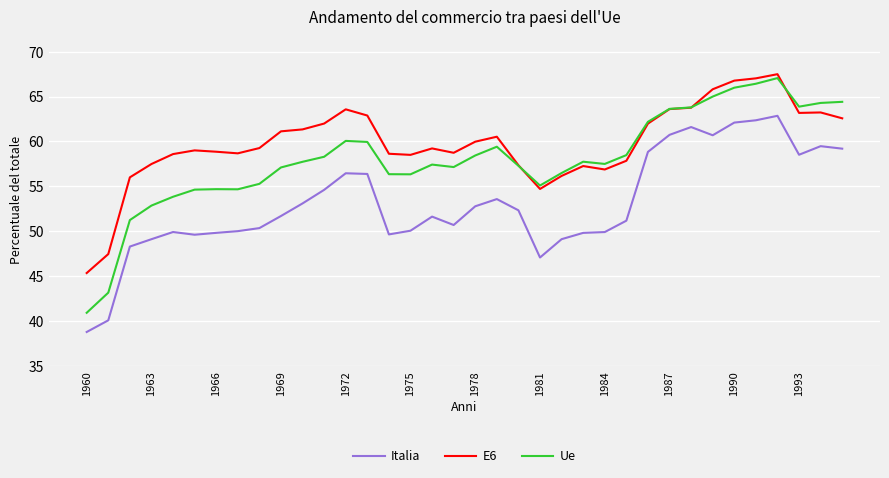

Rank the series by their average value, from lowest to highest.

Italia, Ue, E6